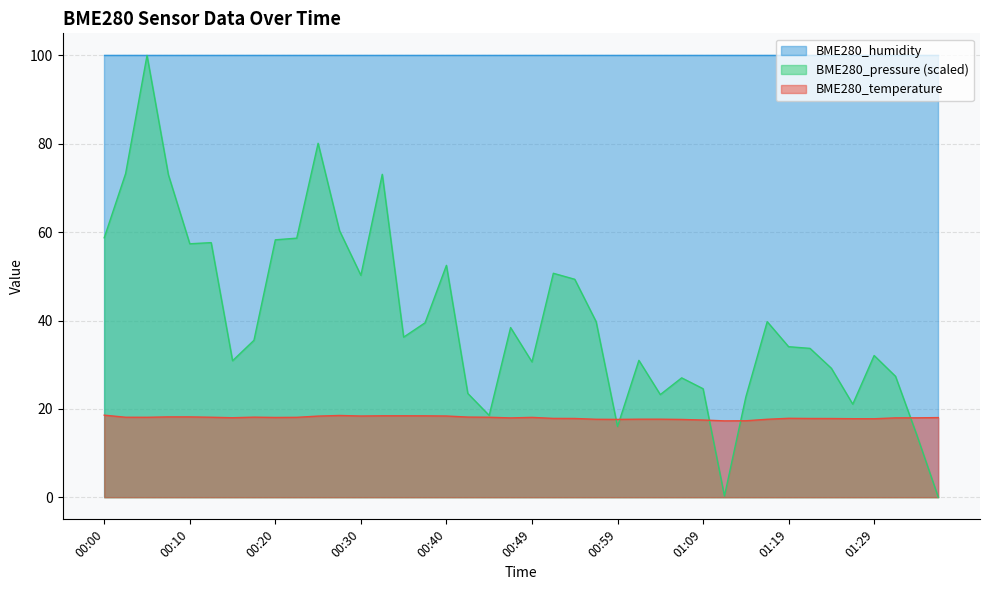

Which series has the widest spread of values?

BME280_pressure (scaled)